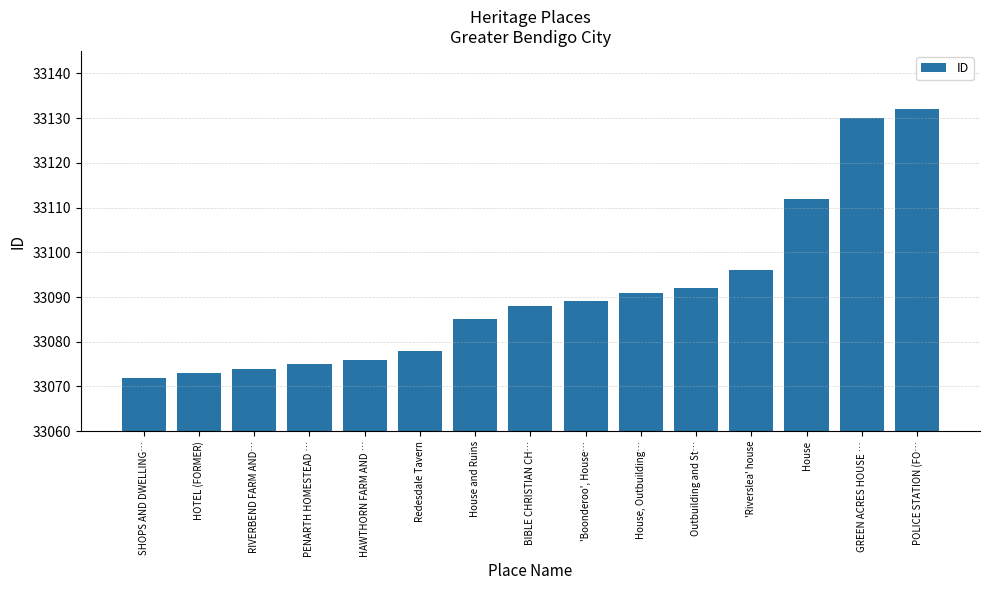

Which label corresponds to the smallest value in the chart?

SHOPS AND DWELLING…